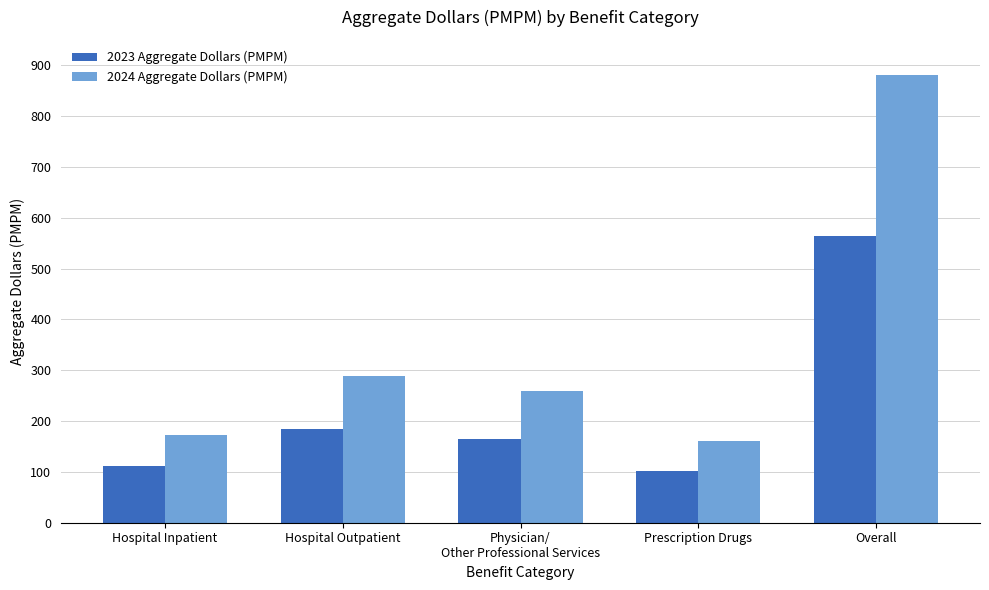

What are all the series names shown in the legend?

2023 Aggregate Dollars (PMPM), 2024 Aggregate Dollars (PMPM)